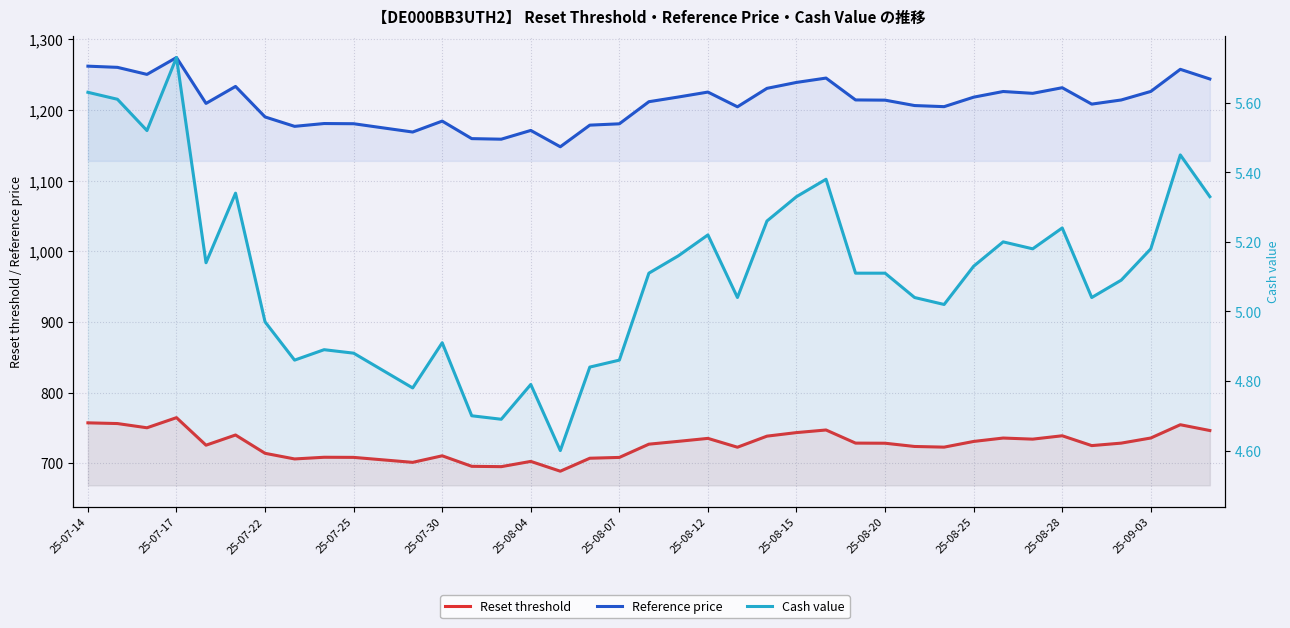

Which series has the widest spread of values?

Reference price